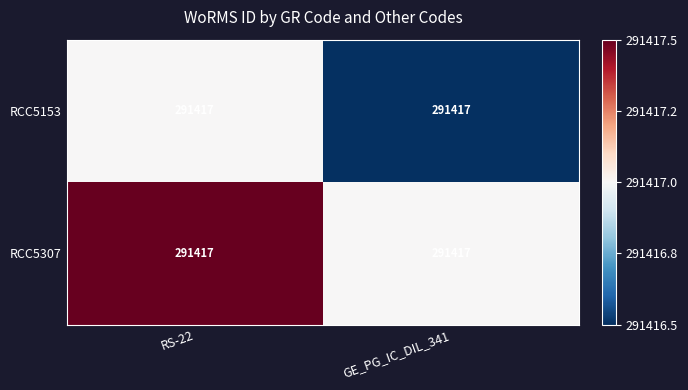

At which label is RCC5307 closest to 291417?

GE_PG_IC_DIL_341